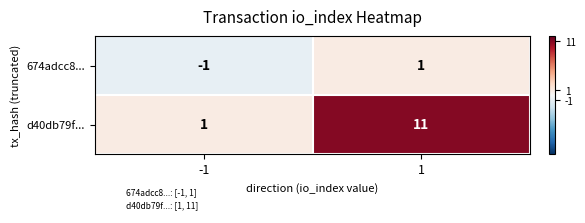

List the series in order of their overall mean, lowest first.

674adcc8..., d40db79f...